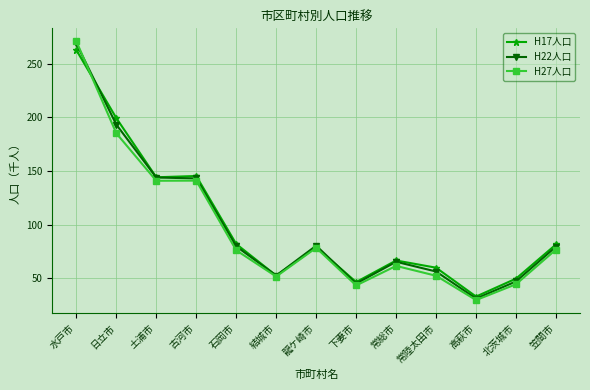

Is it true that H17人口 equals 145.3 at 古河市?

True